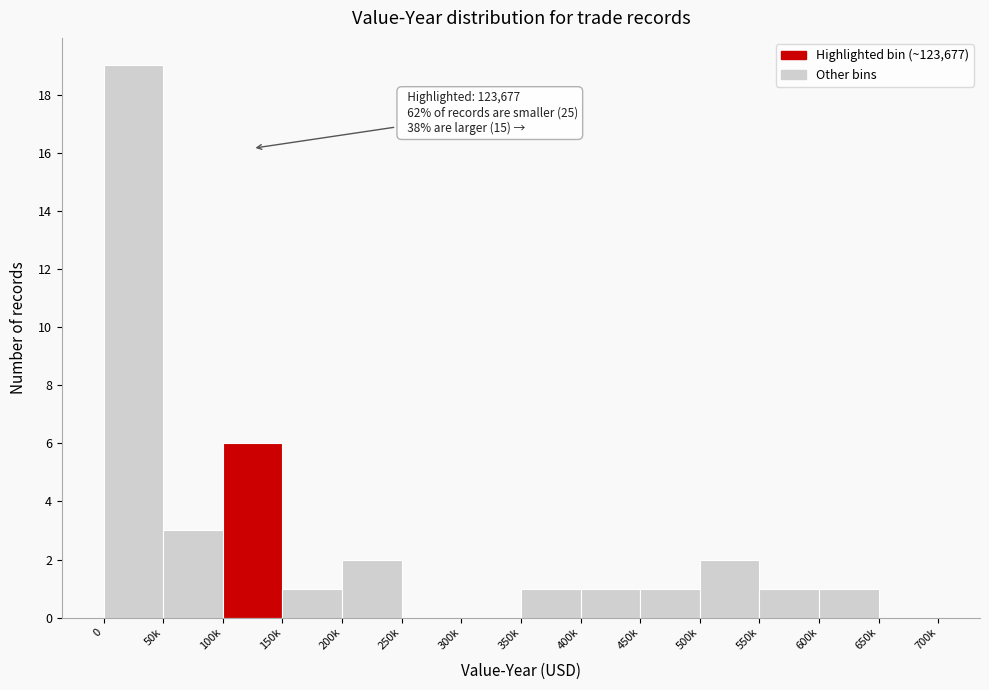

Reading left to right, extract all data points from this chart.

0=19	50k=3	100k=6	150k=1	200k=2	250k=0	300k=0	350k=1	400k=1	450k=1	500k=2	550k=1	600k=1	650k=0